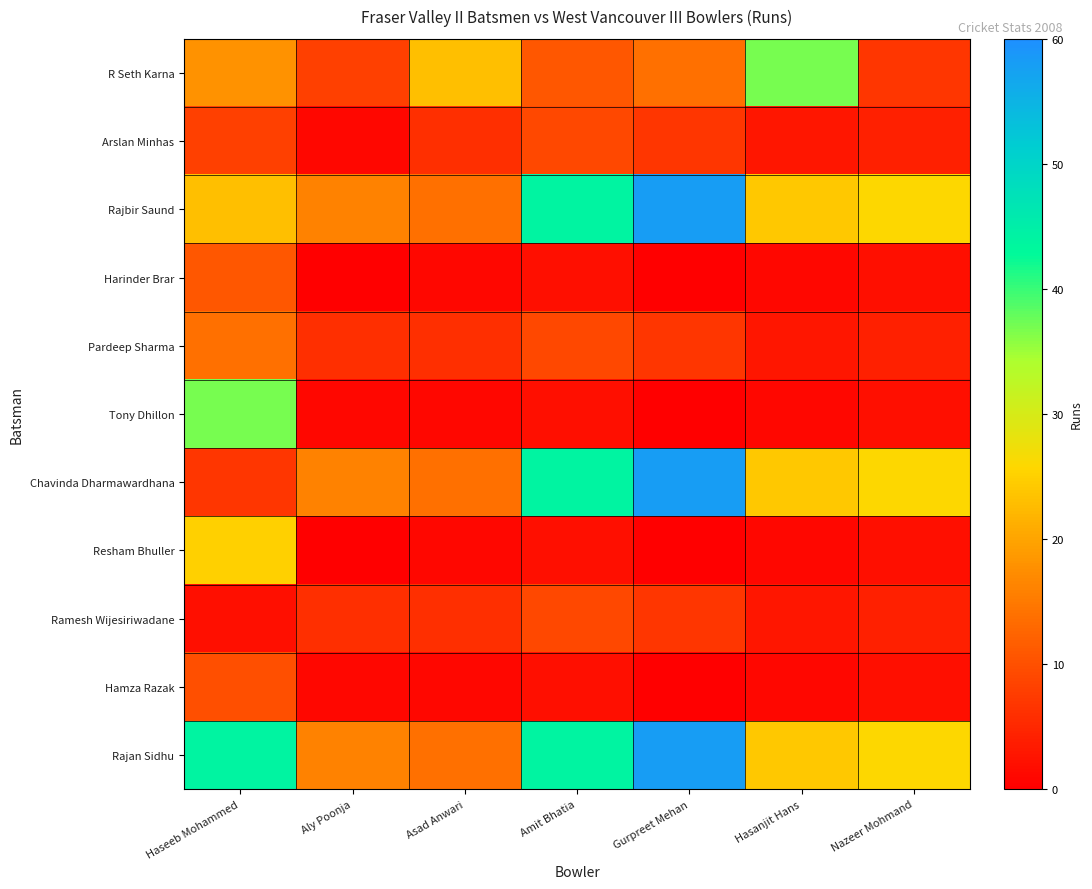

Reading right to left, list all the values displayed in this chart.

R Seth Karna: Nazeer Mohmand=7	Hasanjit Hans=37	Gurpreet Mehan=14	Amit Bhatia=11	Asad Anwari=23	Aly Poonja=8	Haseeb Mohammed=18
Arslan Minhas: Nazeer Mohmand=4	Hasanjit Hans=3	Gurpreet Mehan=7	Amit Bhatia=9	Asad Anwari=6	Aly Poonja=1	Haseeb Mohammed=8
Rajbir Saund: Nazeer Mohmand=26	Hasanjit Hans=24	Gurpreet Mehan=58	Amit Bhatia=44	Asad Anwari=14	Aly Poonja=16	Haseeb Mohammed=23
Harinder Brar: Nazeer Mohmand=2	Hasanjit Hans=1	Gurpreet Mehan=0	Amit Bhatia=2	Asad Anwari=1	Aly Poonja=0	Haseeb Mohammed=11
Pardeep Sharma: Nazeer Mohmand=4	Hasanjit Hans=3	Gurpreet Mehan=7	Amit Bhatia=9	Asad Anwari=6	Aly Poonja=6	Haseeb Mohammed=14
Tony Dhillon: Nazeer Mohmand=2	Hasanjit Hans=1	Gurpreet Mehan=0	Amit Bhatia=2	Asad Anwari=1	Aly Poonja=1	Haseeb Mohammed=37
Chavinda Dharmawardhana: Nazeer Mohmand=26	Hasanjit Hans=24	Gurpreet Mehan=58	Amit Bhatia=44	Asad Anwari=14	Aly Poonja=16	Haseeb Mohammed=7
Resham Bhuller: Nazeer Mohmand=2	Hasanjit Hans=1	Gurpreet Mehan=0	Amit Bhatia=2	Asad Anwari=1	Aly Poonja=0	Haseeb Mohammed=25
Ramesh Wijesiriwadane: Nazeer Mohmand=4	Hasanjit Hans=3	Gurpreet Mehan=7	Amit Bhatia=9	Asad Anwari=6	Aly Poonja=6	Haseeb Mohammed=2
Hamza Razak: Nazeer Mohmand=2	Hasanjit Hans=1	Gurpreet Mehan=0	Amit Bhatia=2	Asad Anwari=1	Aly Poonja=1	Haseeb Mohammed=10
Rajan Sidhu: Nazeer Mohmand=26	Hasanjit Hans=24	Gurpreet Mehan=58	Amit Bhatia=44	Asad Anwari=14	Aly Poonja=16	Haseeb Mohammed=44